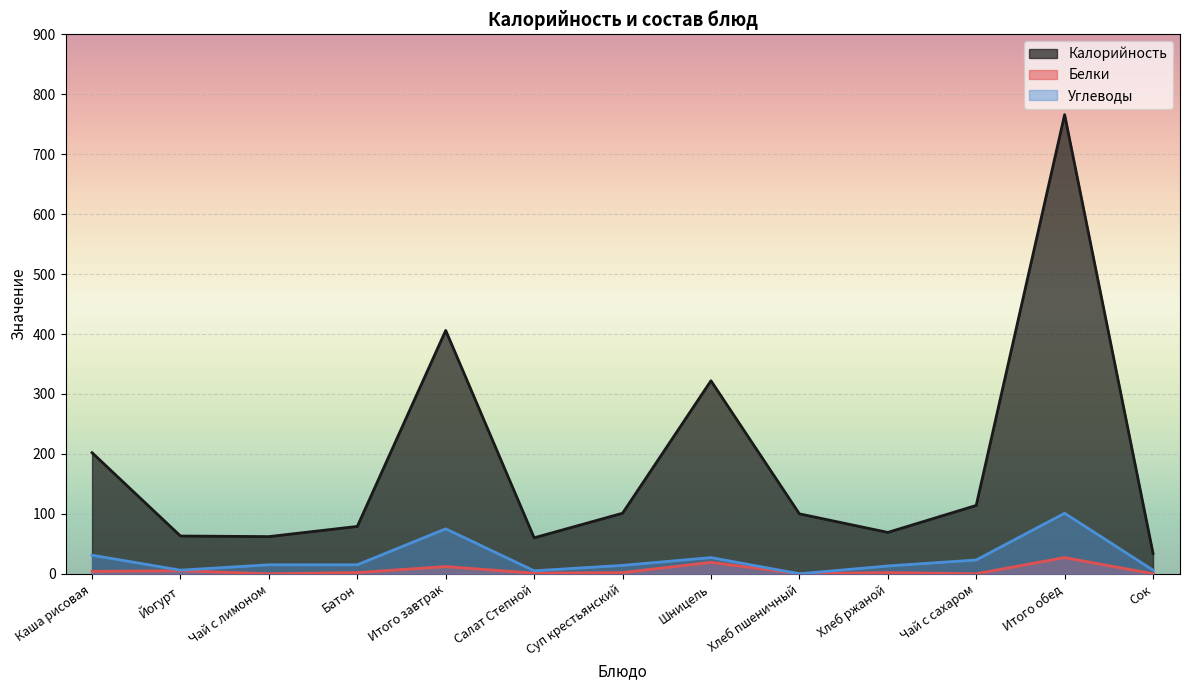

What is the label of the 11th point from the right?

Чай с лимоном